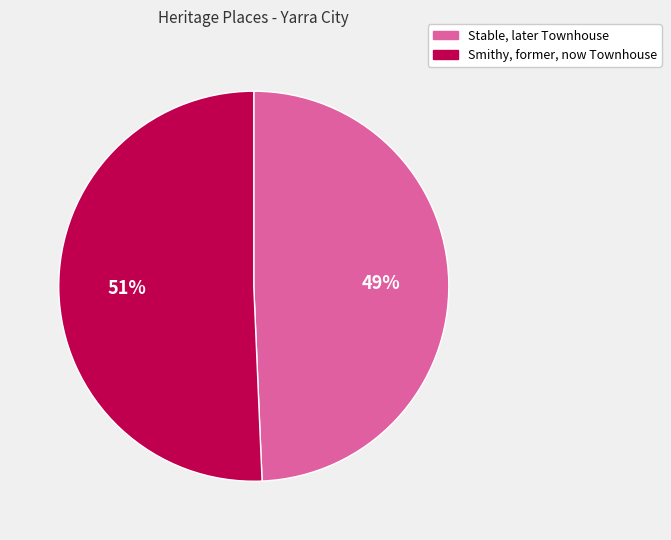

Is there any slice that represents more than half of the pie?

Yes